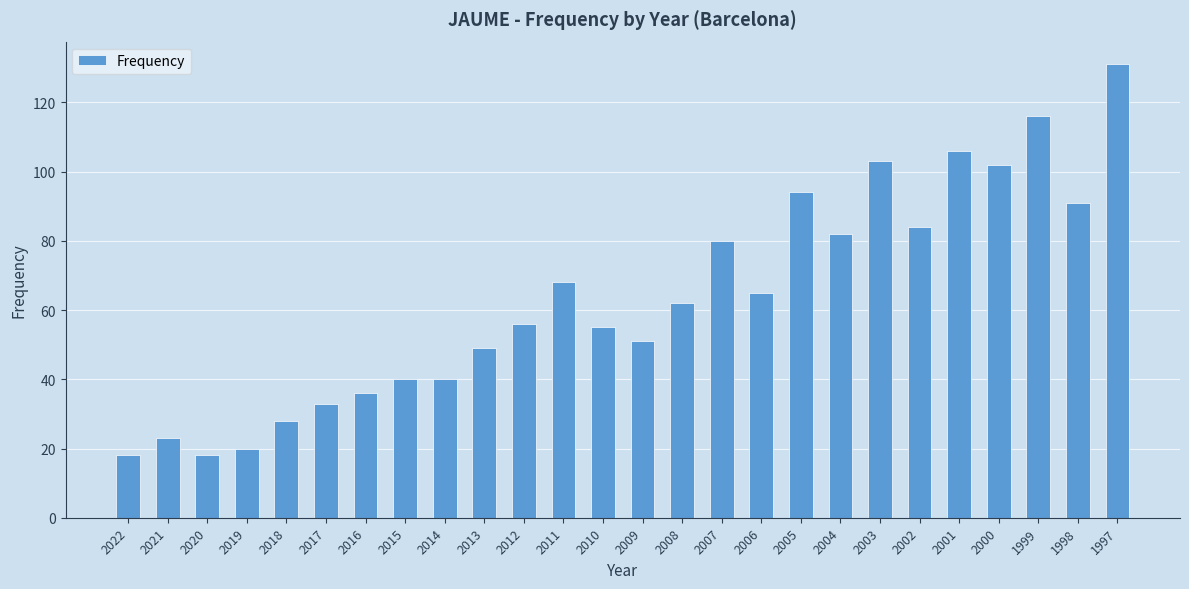

What is the change in value from 2020 to 1998?

+73